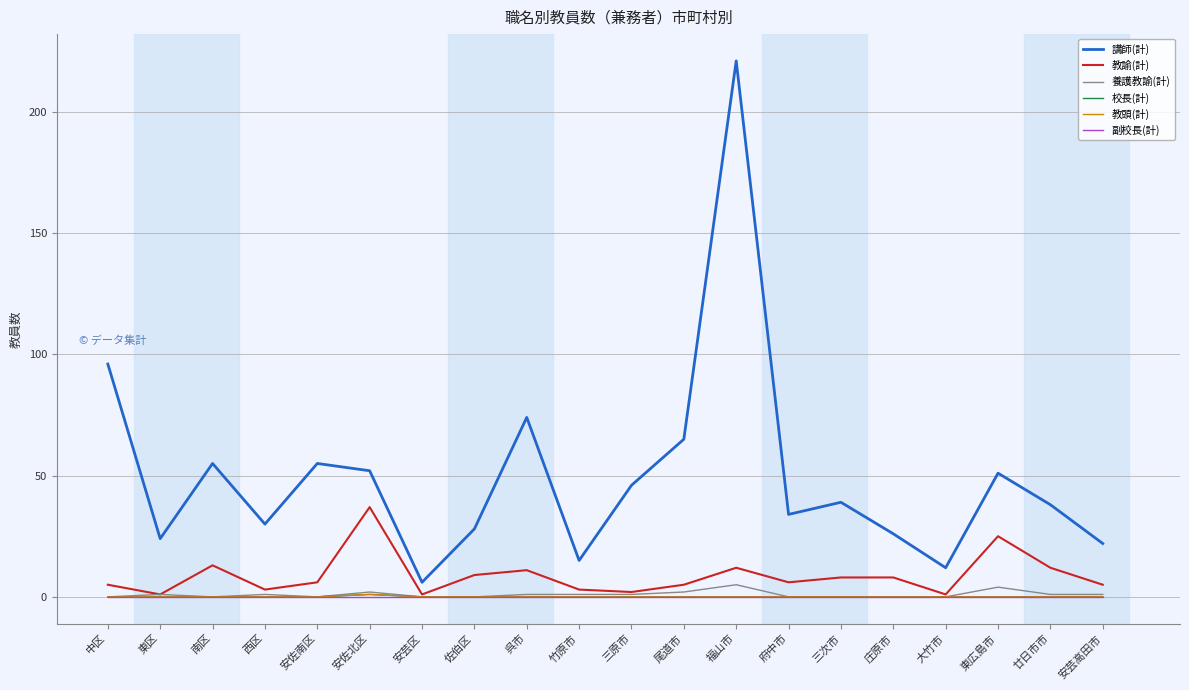

Is this an area chart (filled region under the line)?

No